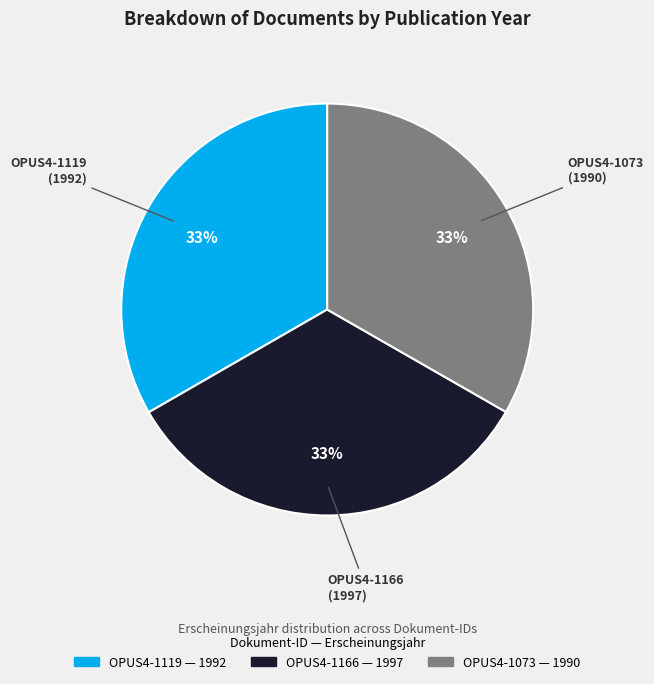

What is the ratio of the value at OPUS4-1119 to the value at OPUS4-1073?

1.0